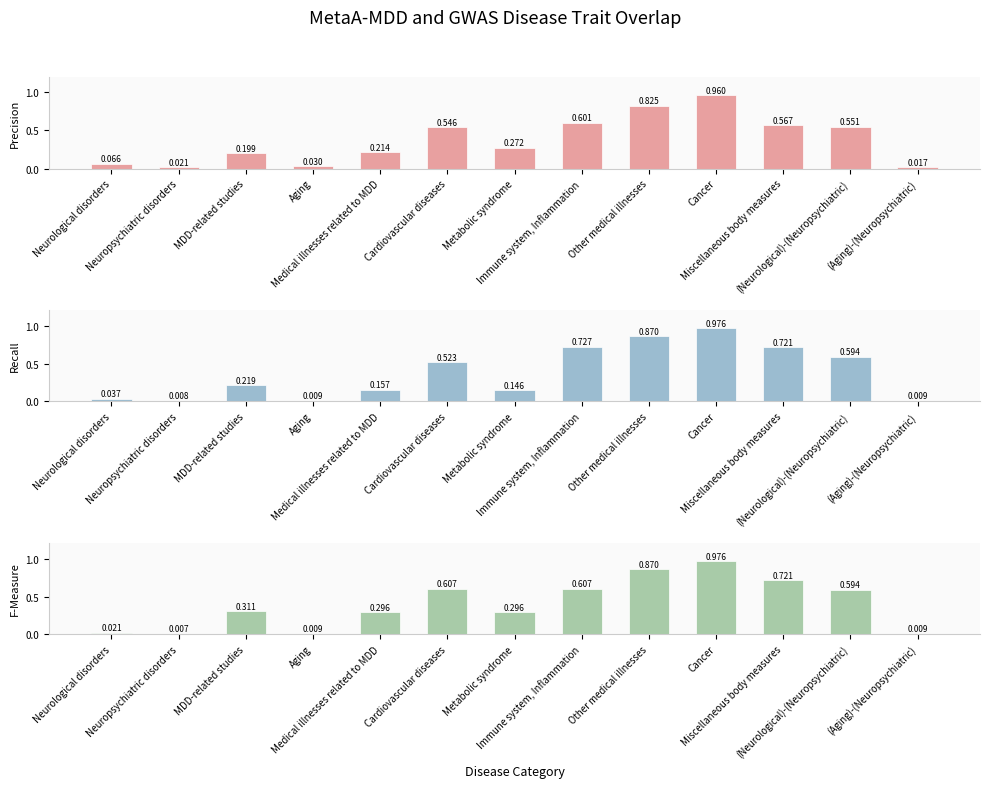

Which series changed the most between Immune system, Inflammation and Cancer?

100 KB p-value